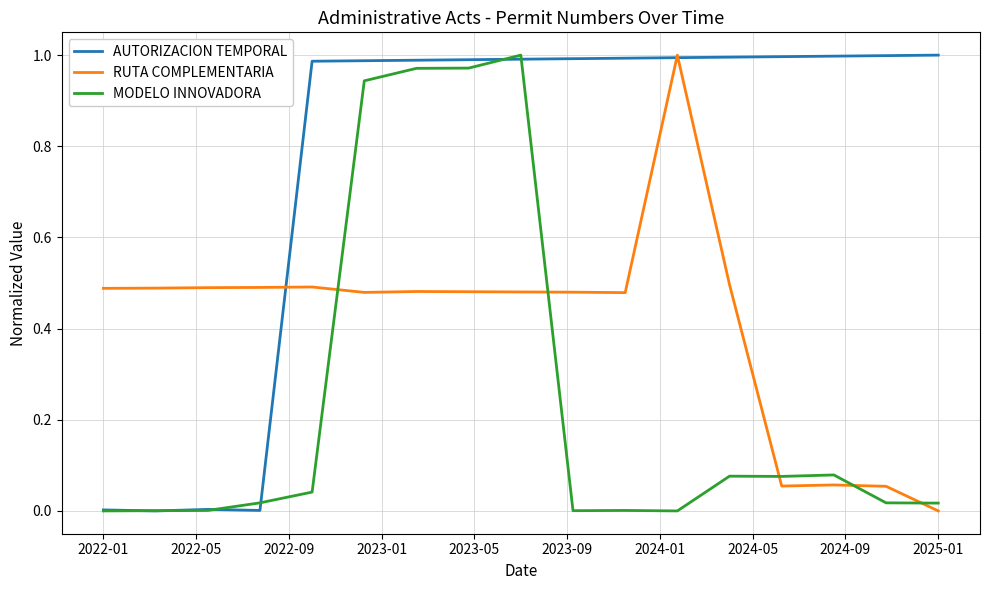

Rank the series by their average value, from highest to lowest.

AUTORIZACION TEMPORAL, RUTA COMPLEMENTARIA, MODELO INNOVADORA